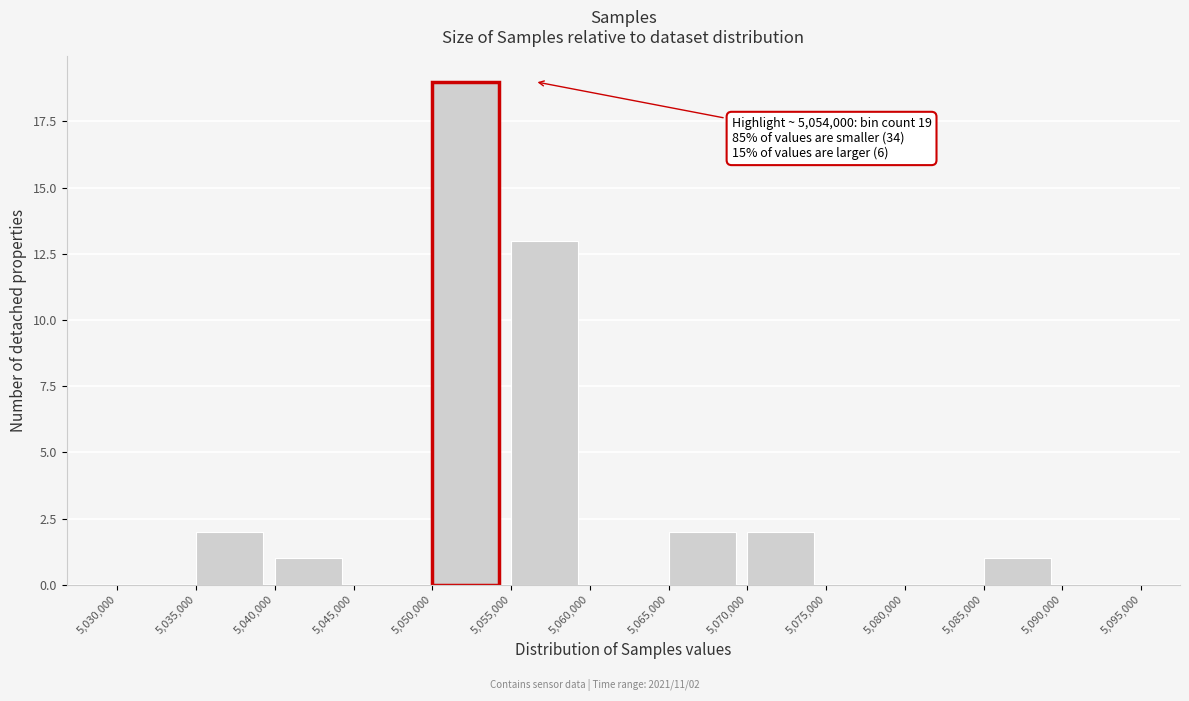

Which range on the x-axis has the tallest bar?

5,050,000 to 5,055,000